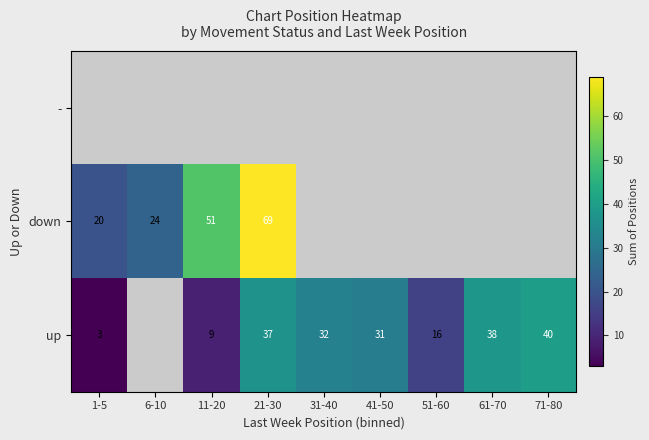

True or false: down has a value of 116 at 21-30.

False